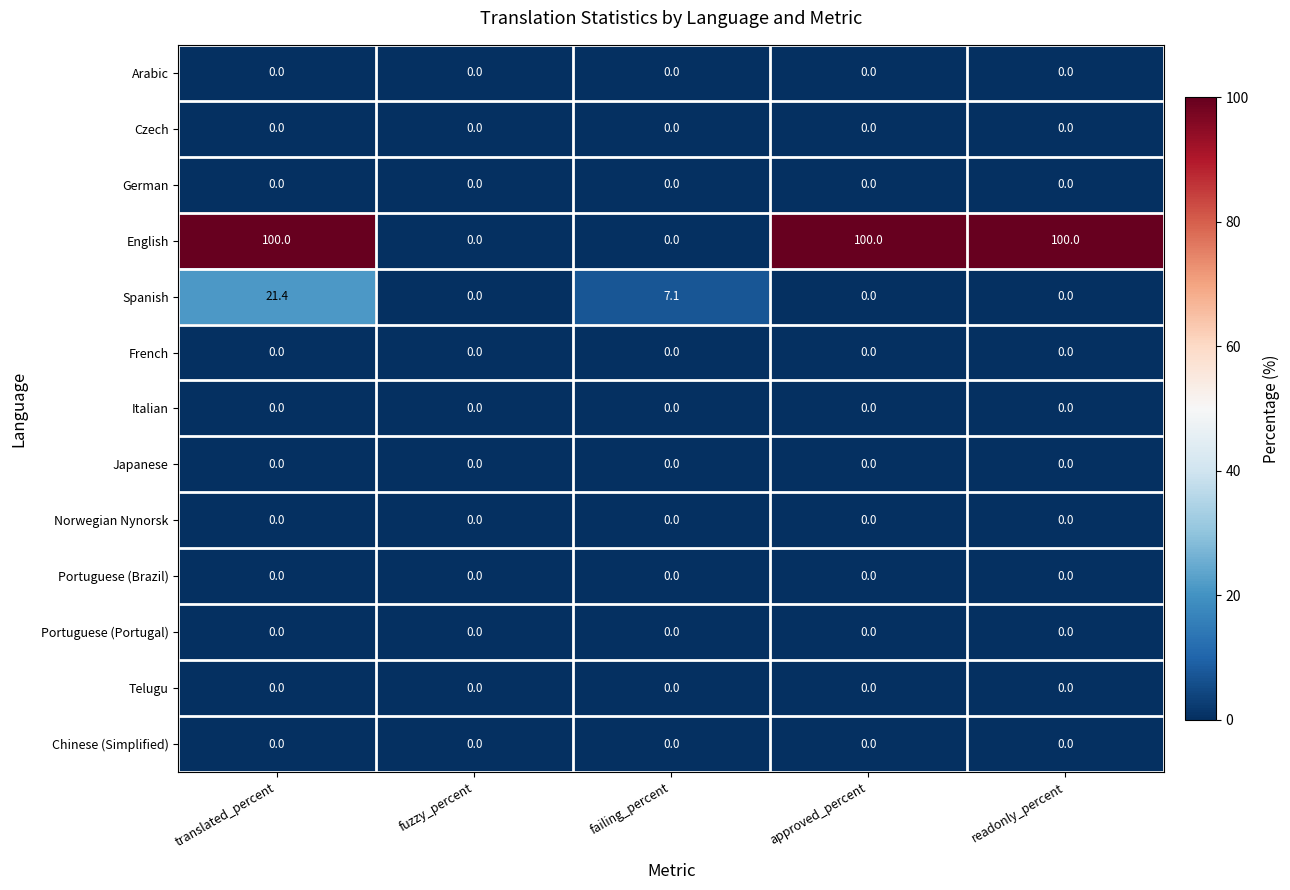

Is it true that Norwegian Nynorsk equals 0.0 at approved_percent?

True